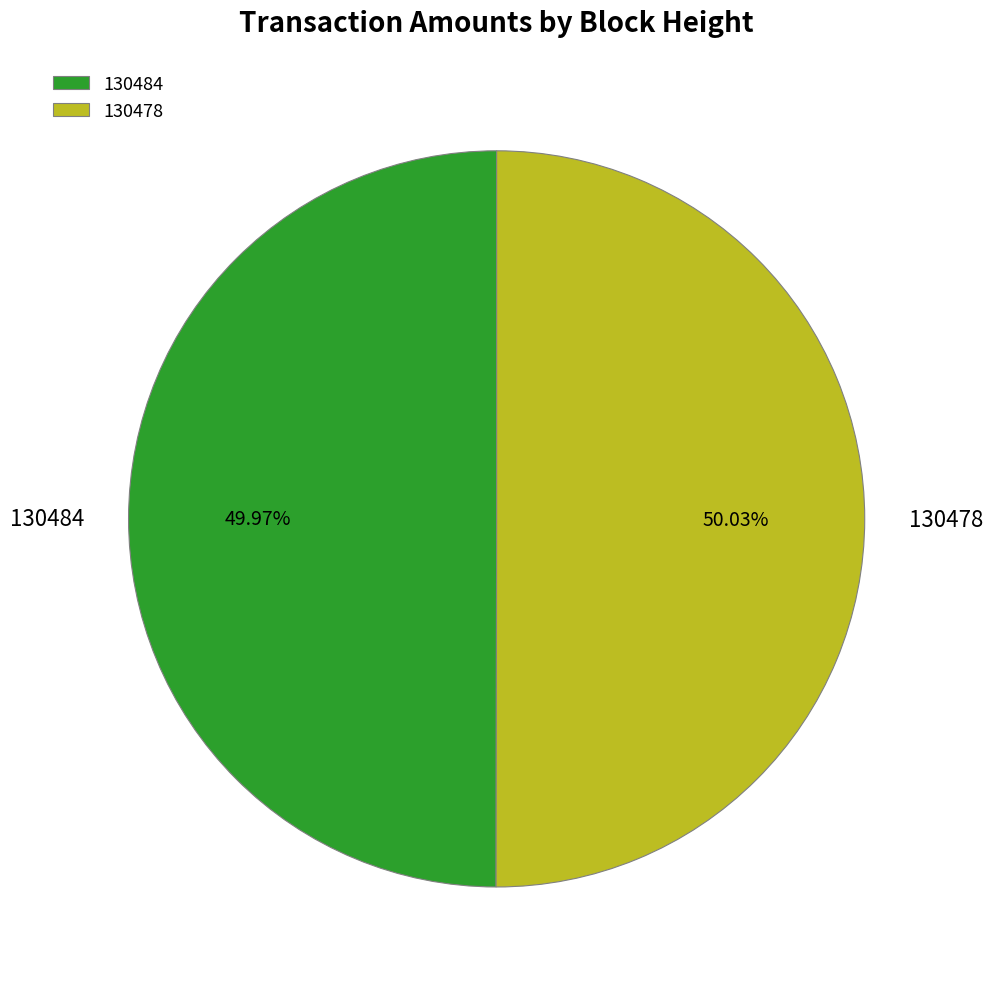

What percentage do 130478 and 130484 together represent?

100.0%